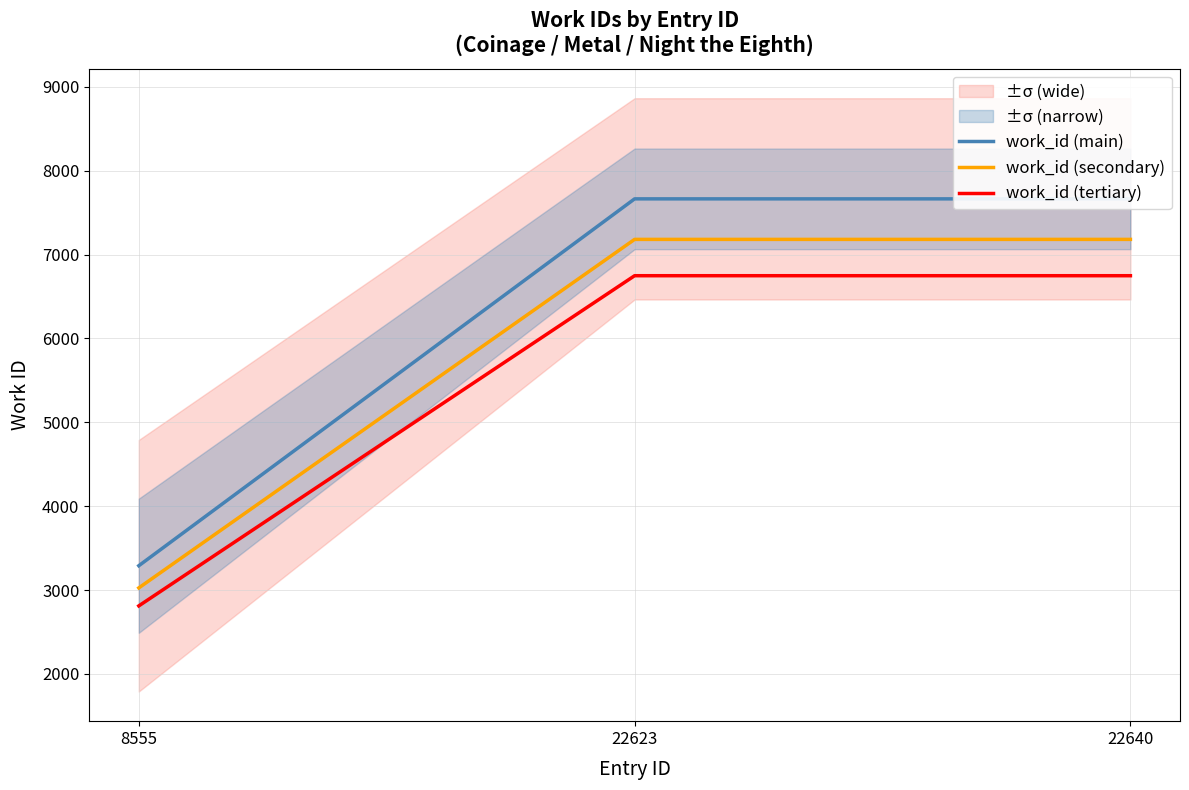

Between 22623 and 22640, which is larger?

22623